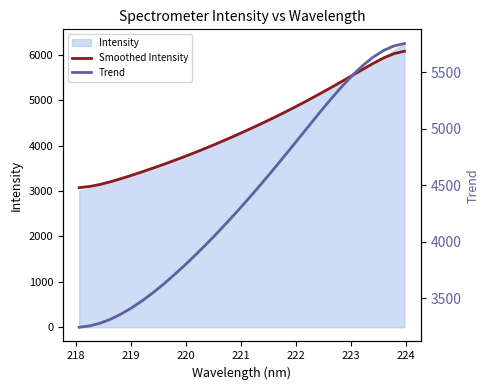

How many values in the Smoothed Intensity series exceed 4338?

16